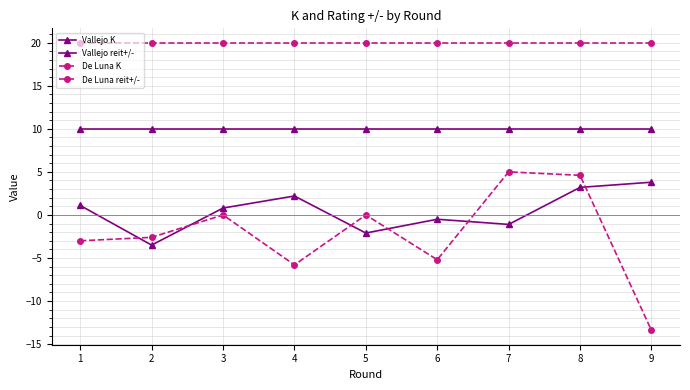

Is the value of Vallejo reit+/- at 4 greater than the value of Vallejo K at 5?

No